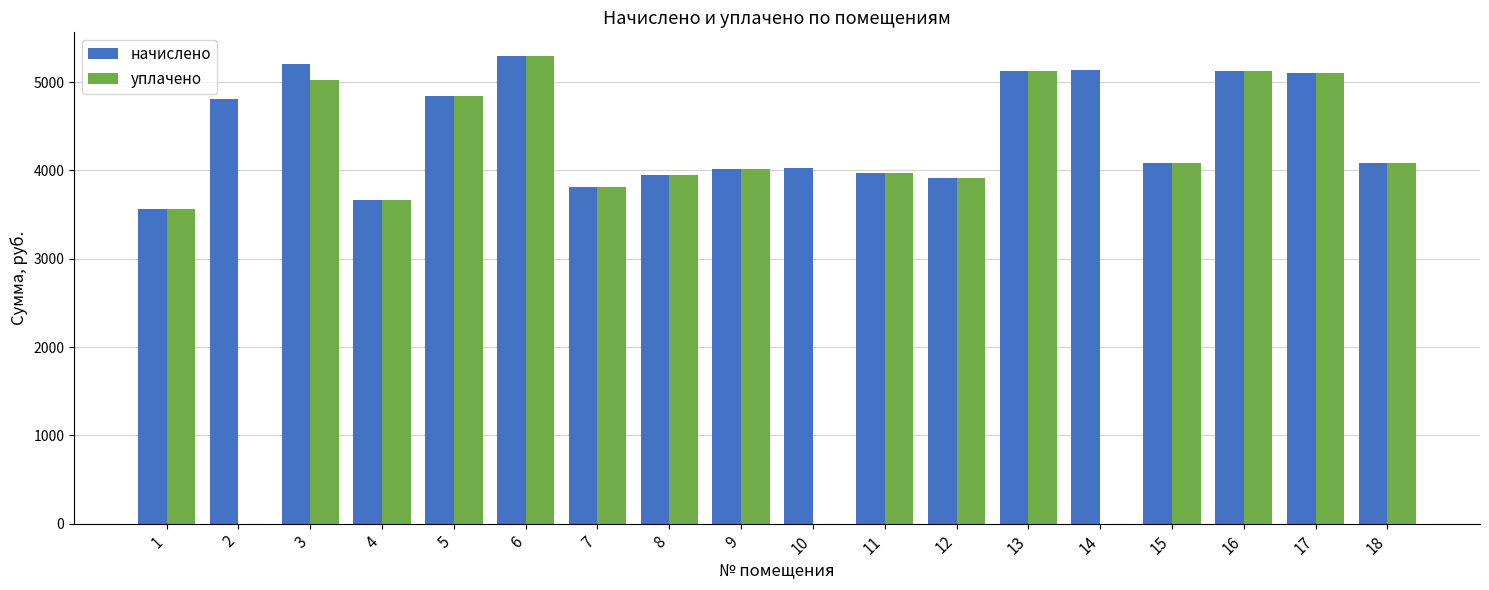

Count the number of categories in the chart.

18